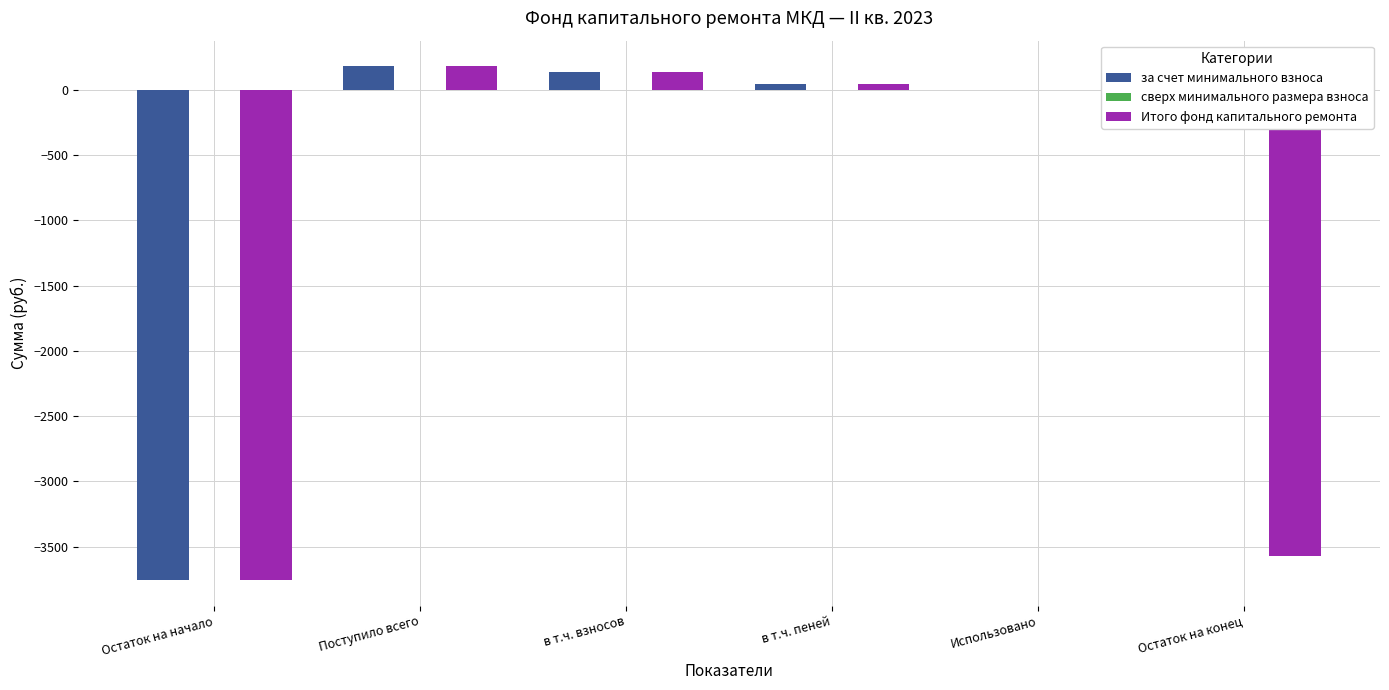

Where does the Итого фонд капитального ремонта series first go above 43?

Поступило всего